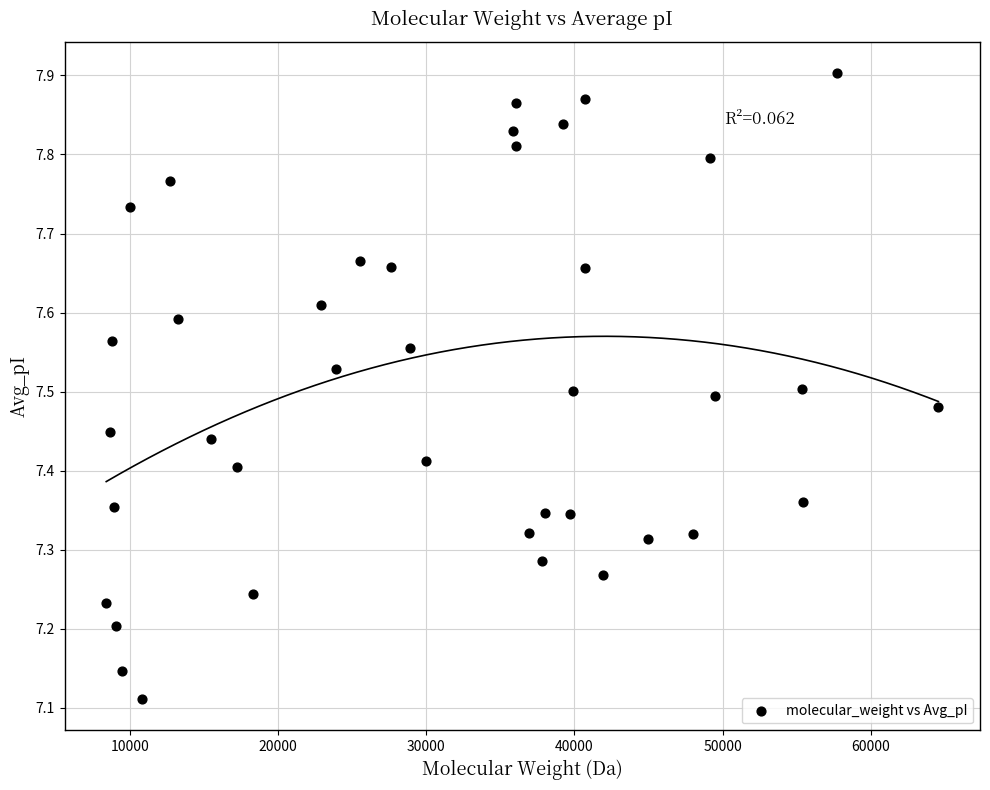

What is the range of Y values (max minus min)?

0.8